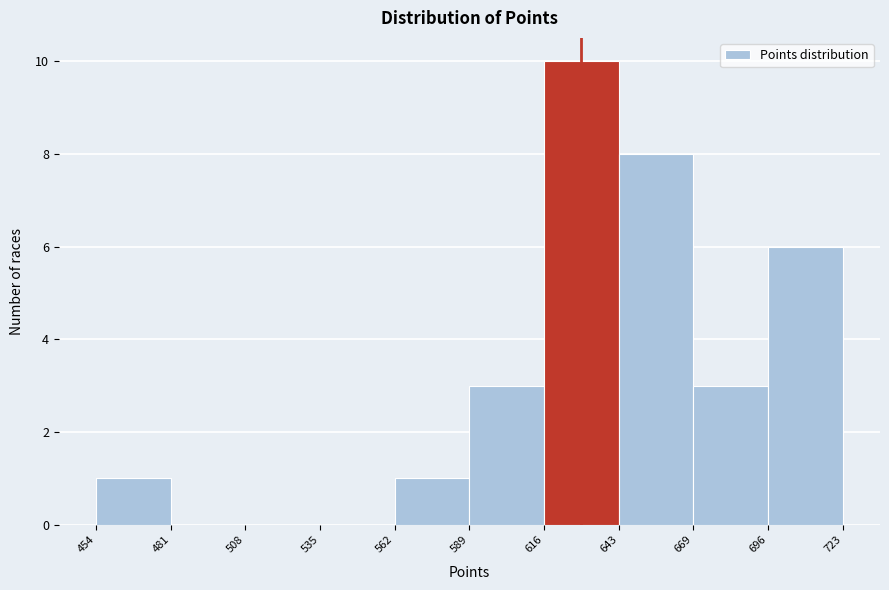

How tall is the bar that spans 454 to 481 on the x-axis? The values are not printed on the chart, so give them approximately, as read against the axis.

1